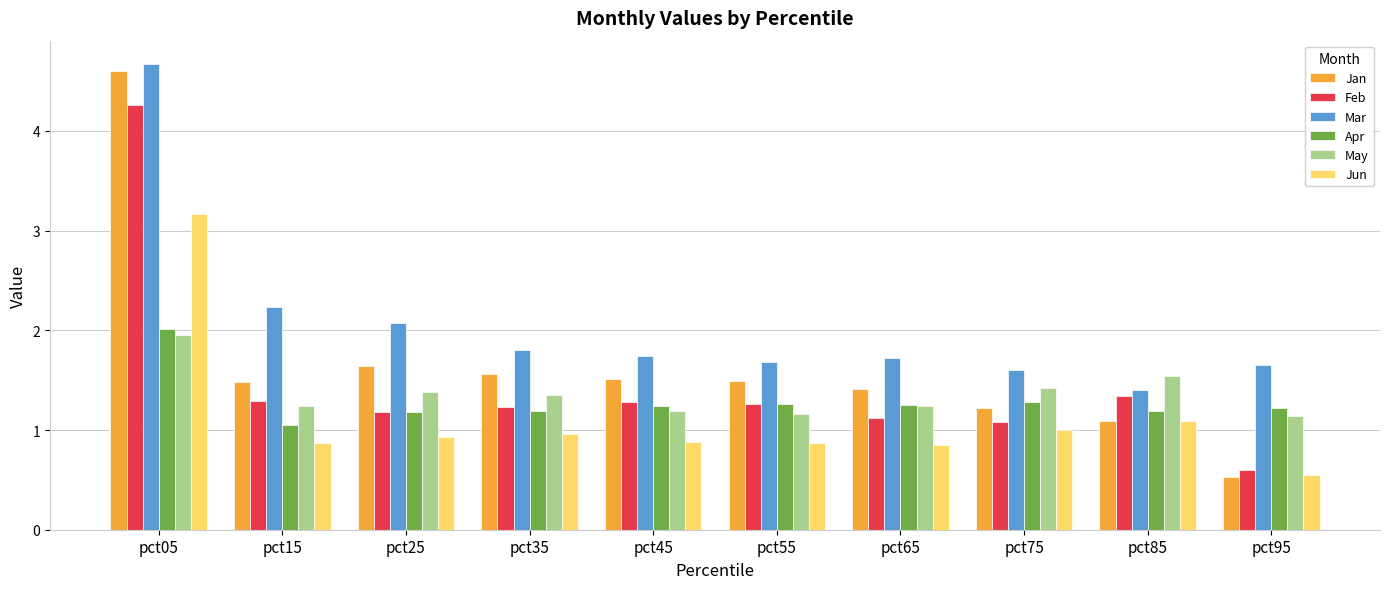

What is the sum of all Apr values?

12.9